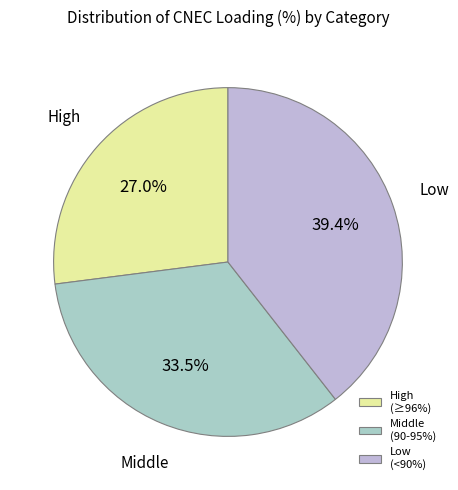

Count the number of slices in the pie.

3